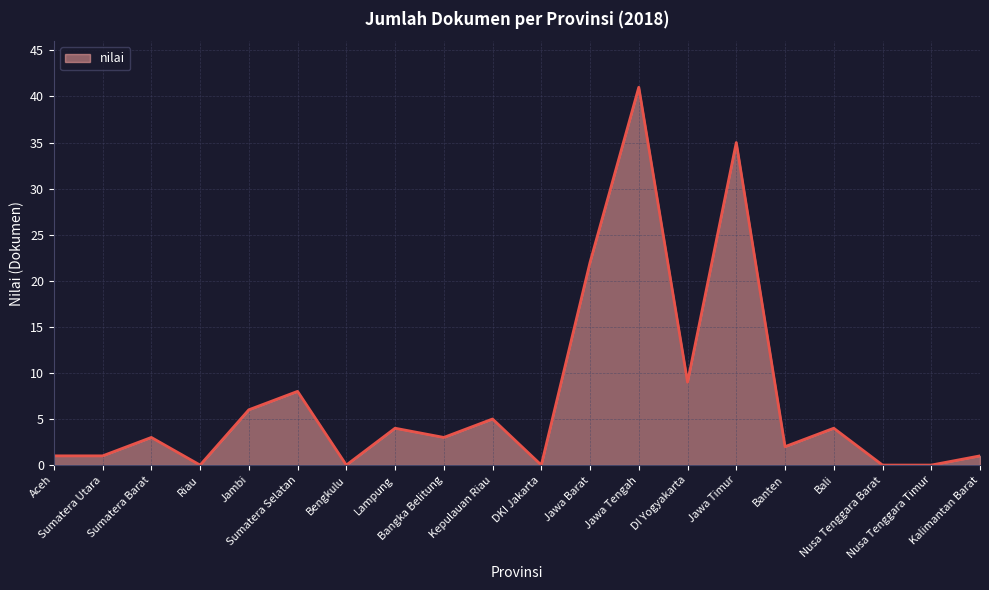

What is the sum of the values at Sumatera Selatan and Banten?

10